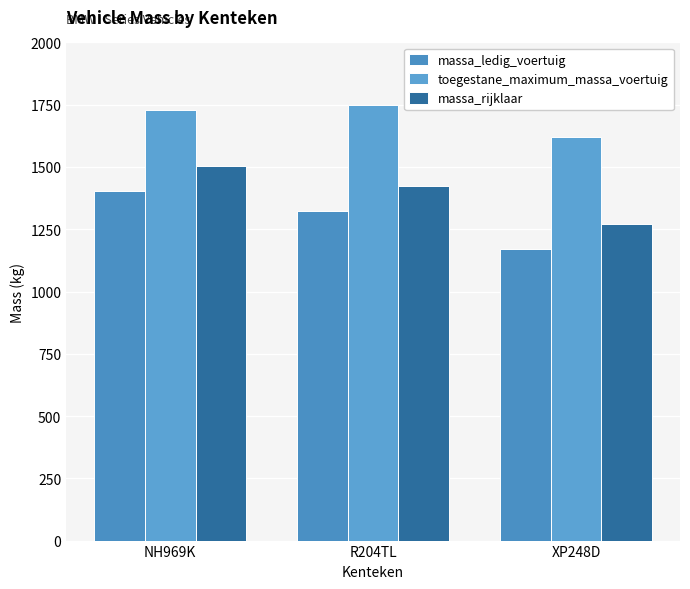

What is the label of the 2nd bar from the left?

R204TL